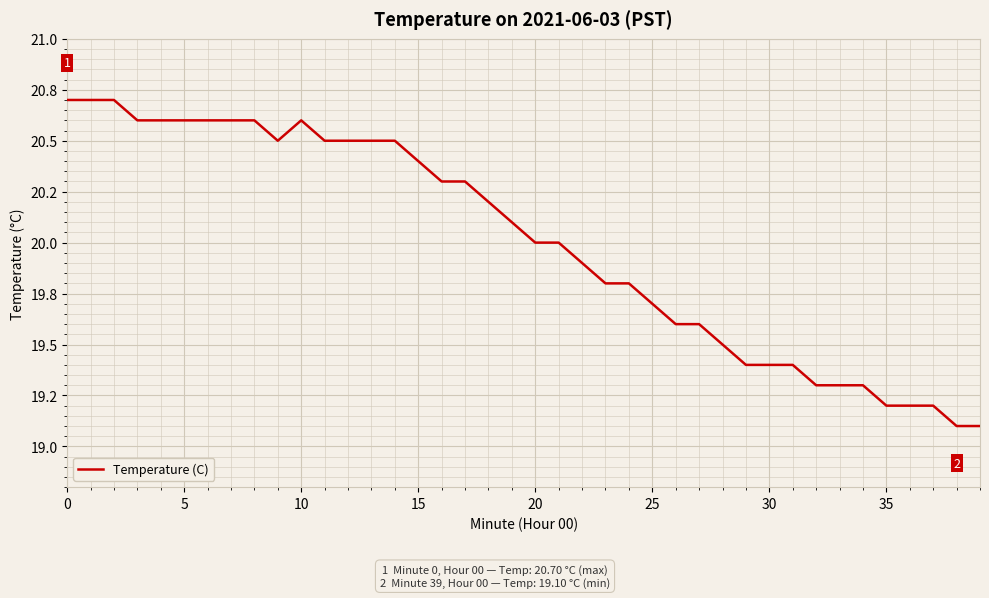

Is this an area chart (filled region under the line)?

No